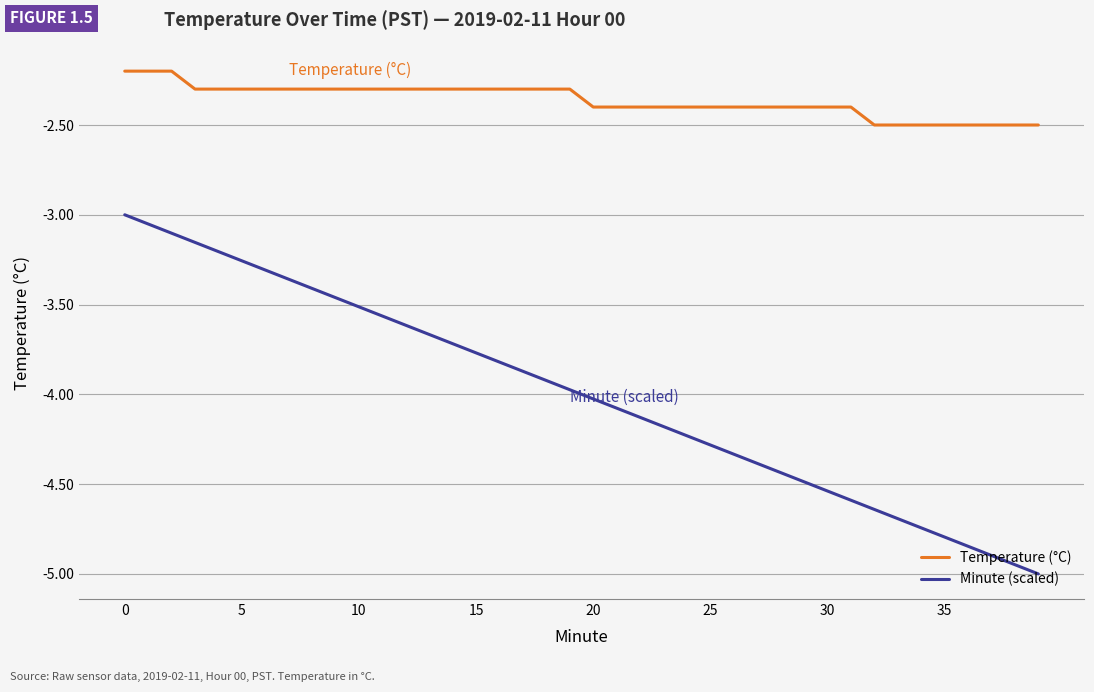

What is the difference between the maximum and minimum values in the Minute (scaled) series?

2.0